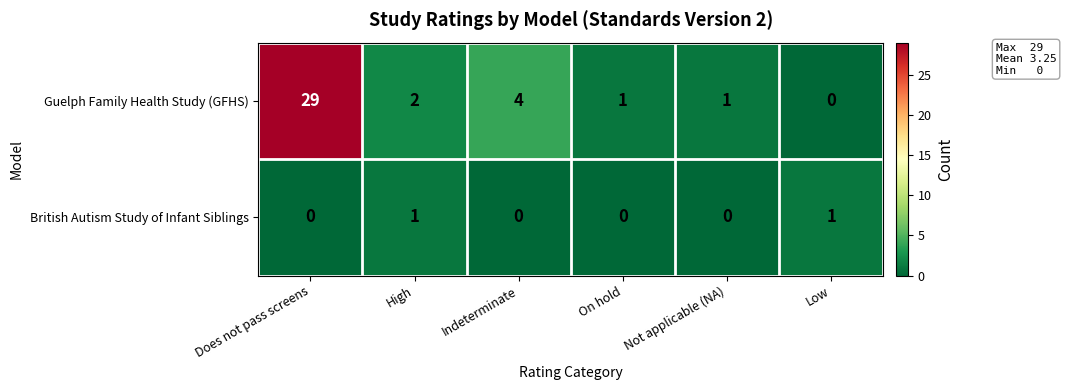

At how many categories does at least one series exceed 26?

1